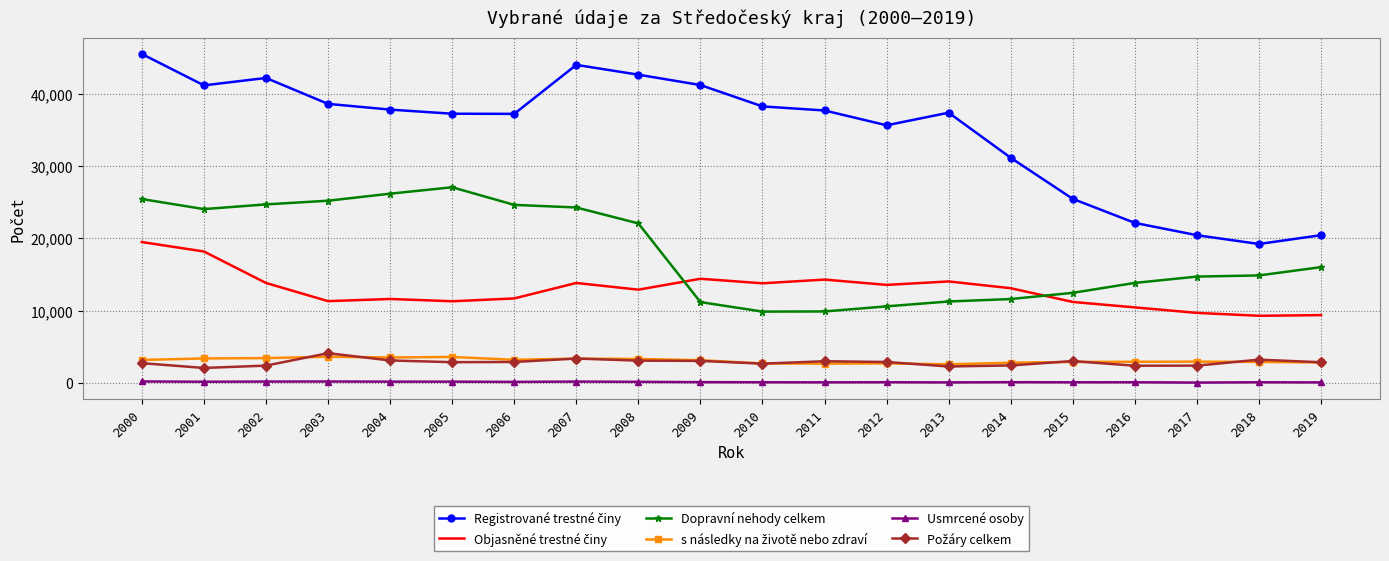

What is the greatest value displayed?

45463